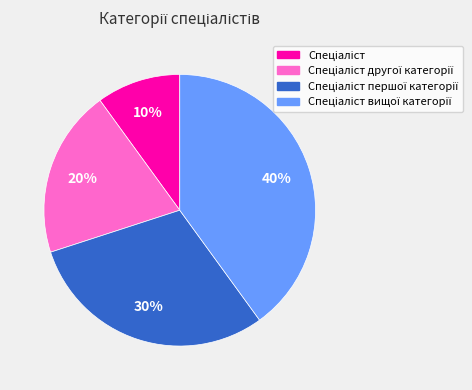

To the nearest percent, what is the difference between the largest and smallest slice percentages?

30%